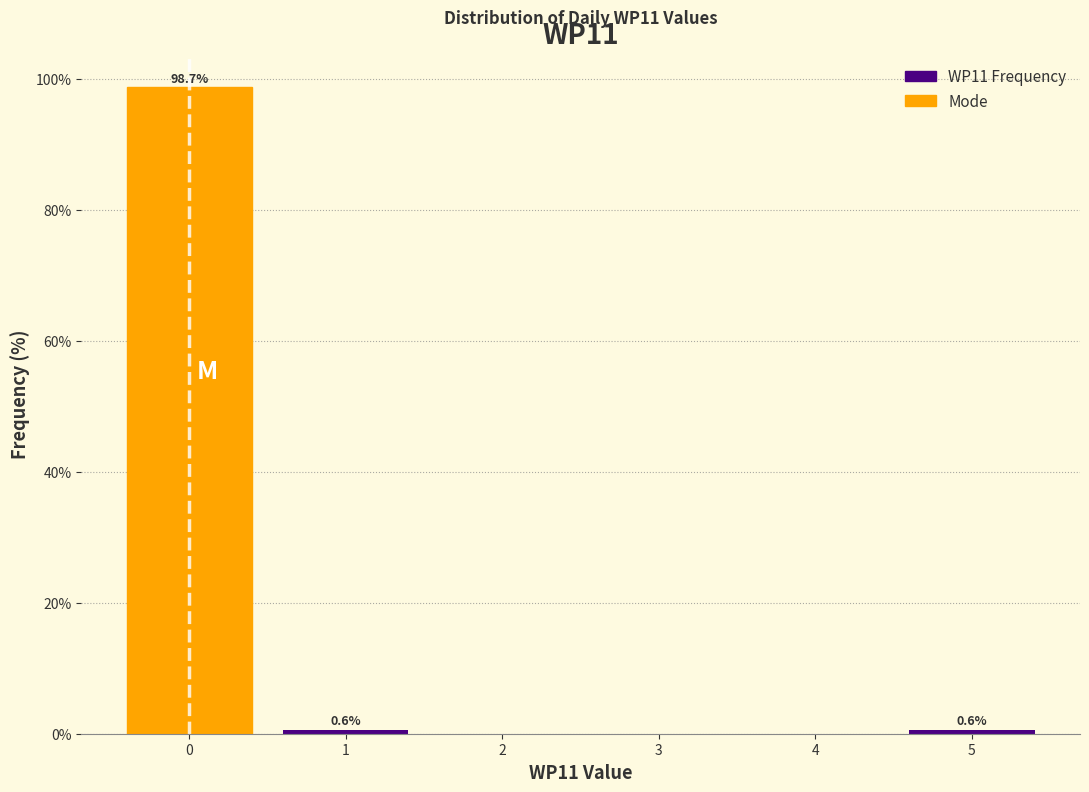

Reading left to right, extract all data points from this chart.

0=98.7	1=0.6	2=0.0	3=0.0	4=0.0	5=0.6